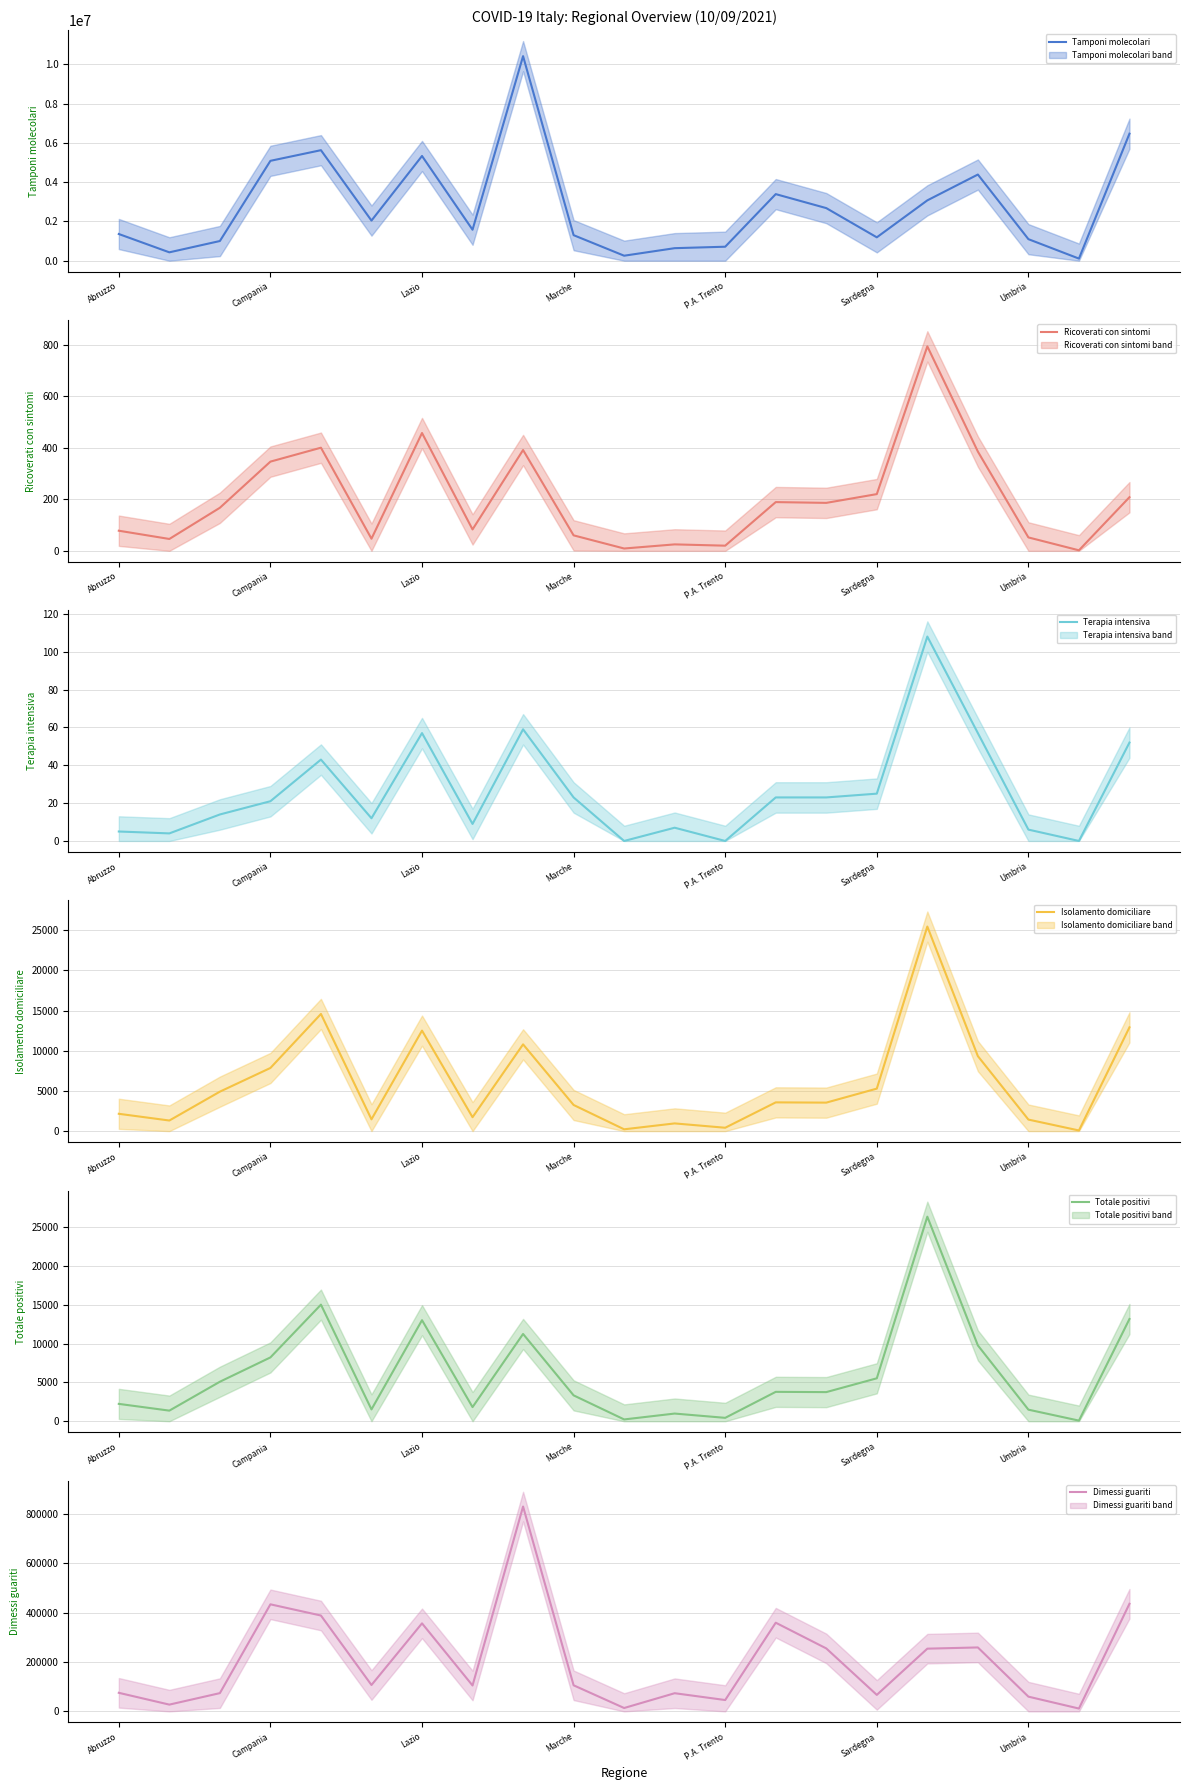

What position from the right is 19?

2